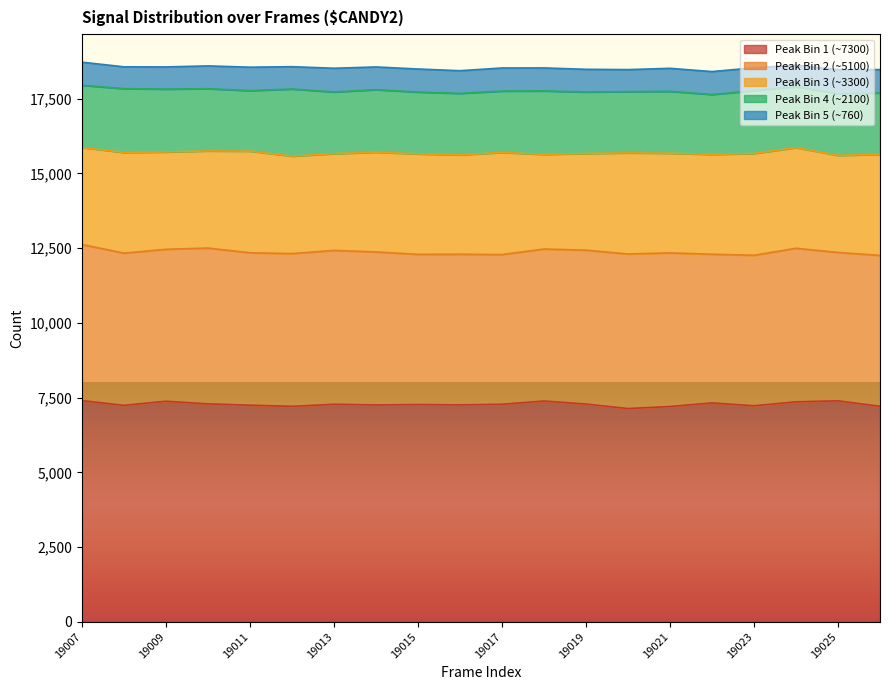

What is the difference between the peak_bin2 values at 19019 and 19026?

101